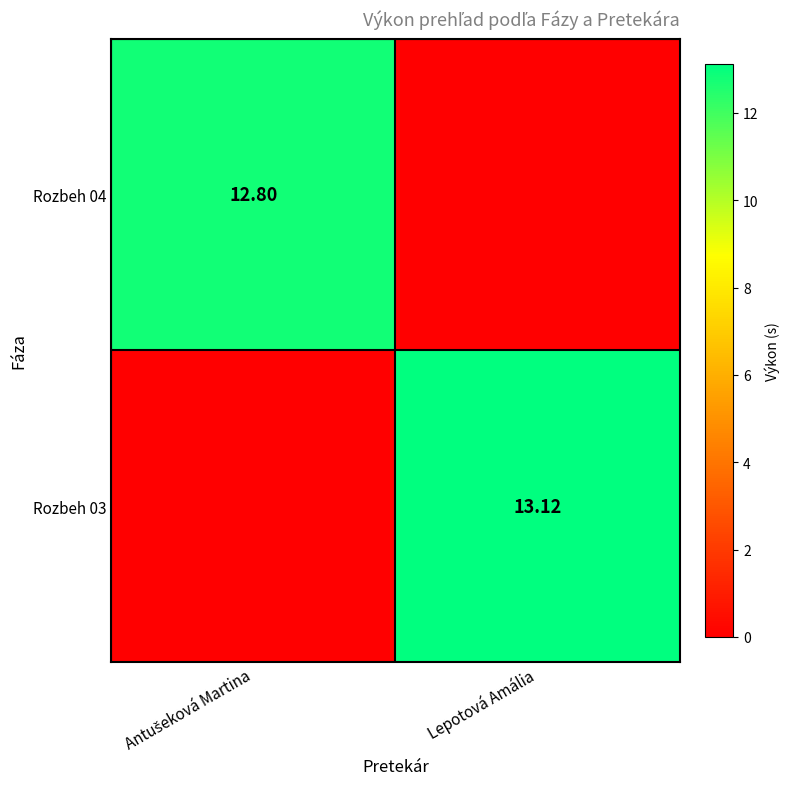

Between Antušeková Martina and Lepotová Amália, which is larger?

Antušeková Martina